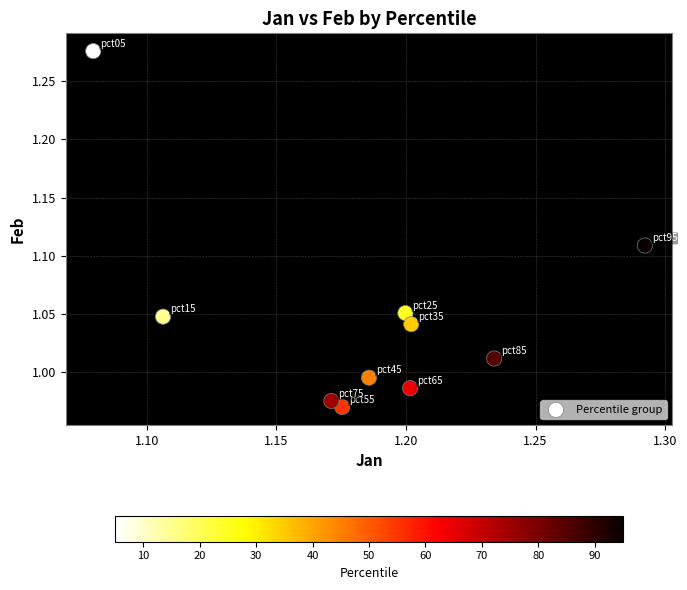

What is the average X value?

1.2